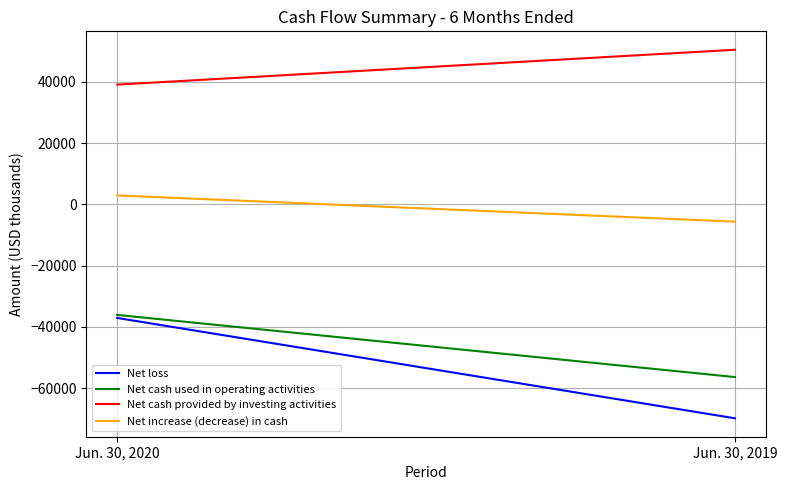

How many Net loss values are between -69776 and -37053?

2